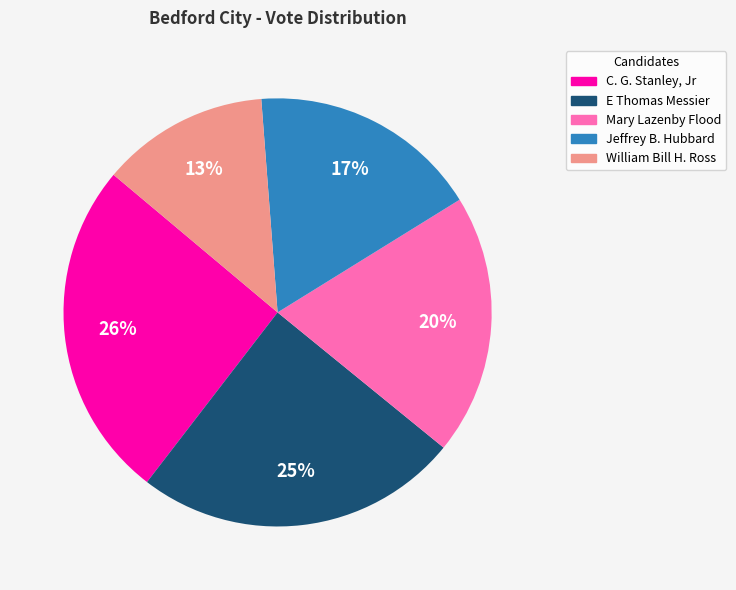

How many slices are in this pie chart?

5